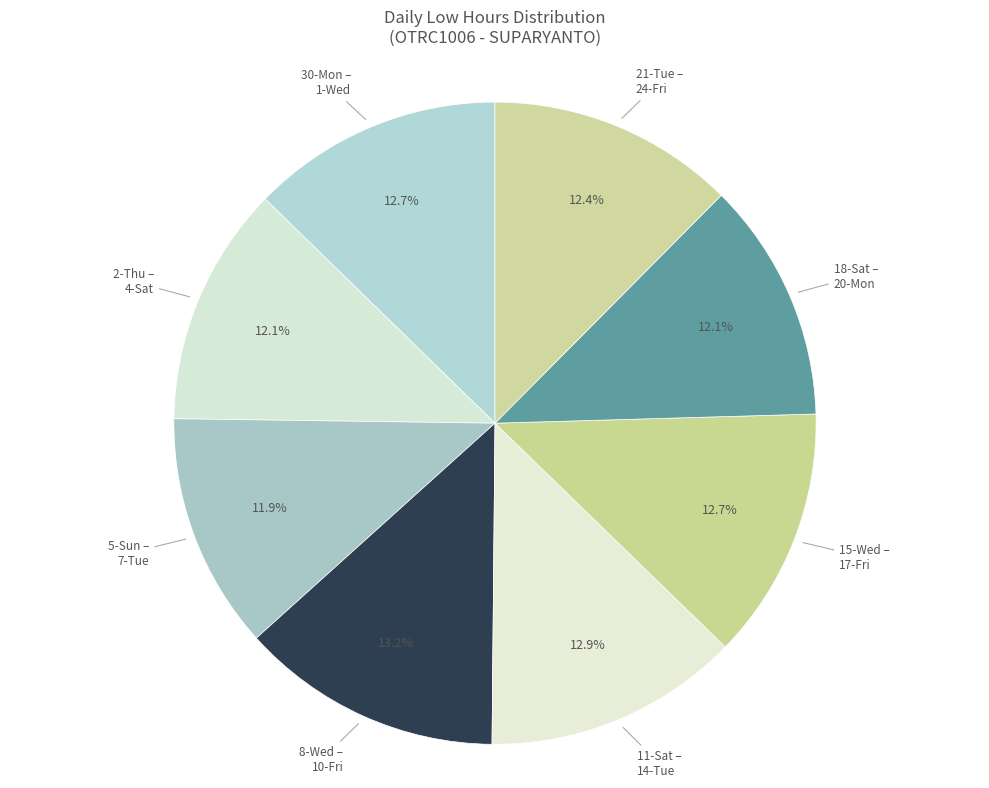

Does any single category account for the majority?

No